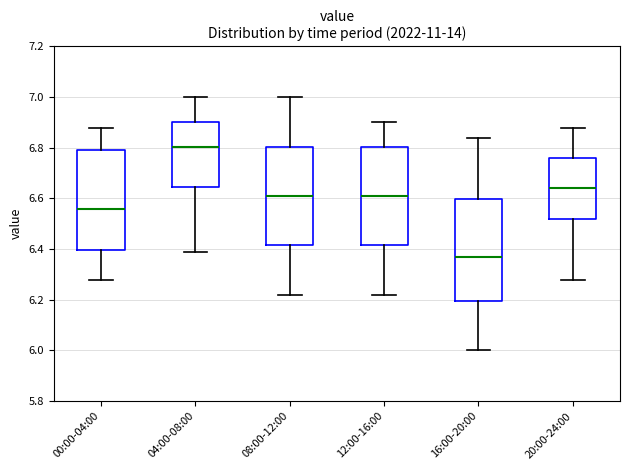

Where does the upper whisker of the box for 04:00-08:00 end on the y-axis? The values are not printed on the chart, so give them approximately, as read against the axis.

7.00